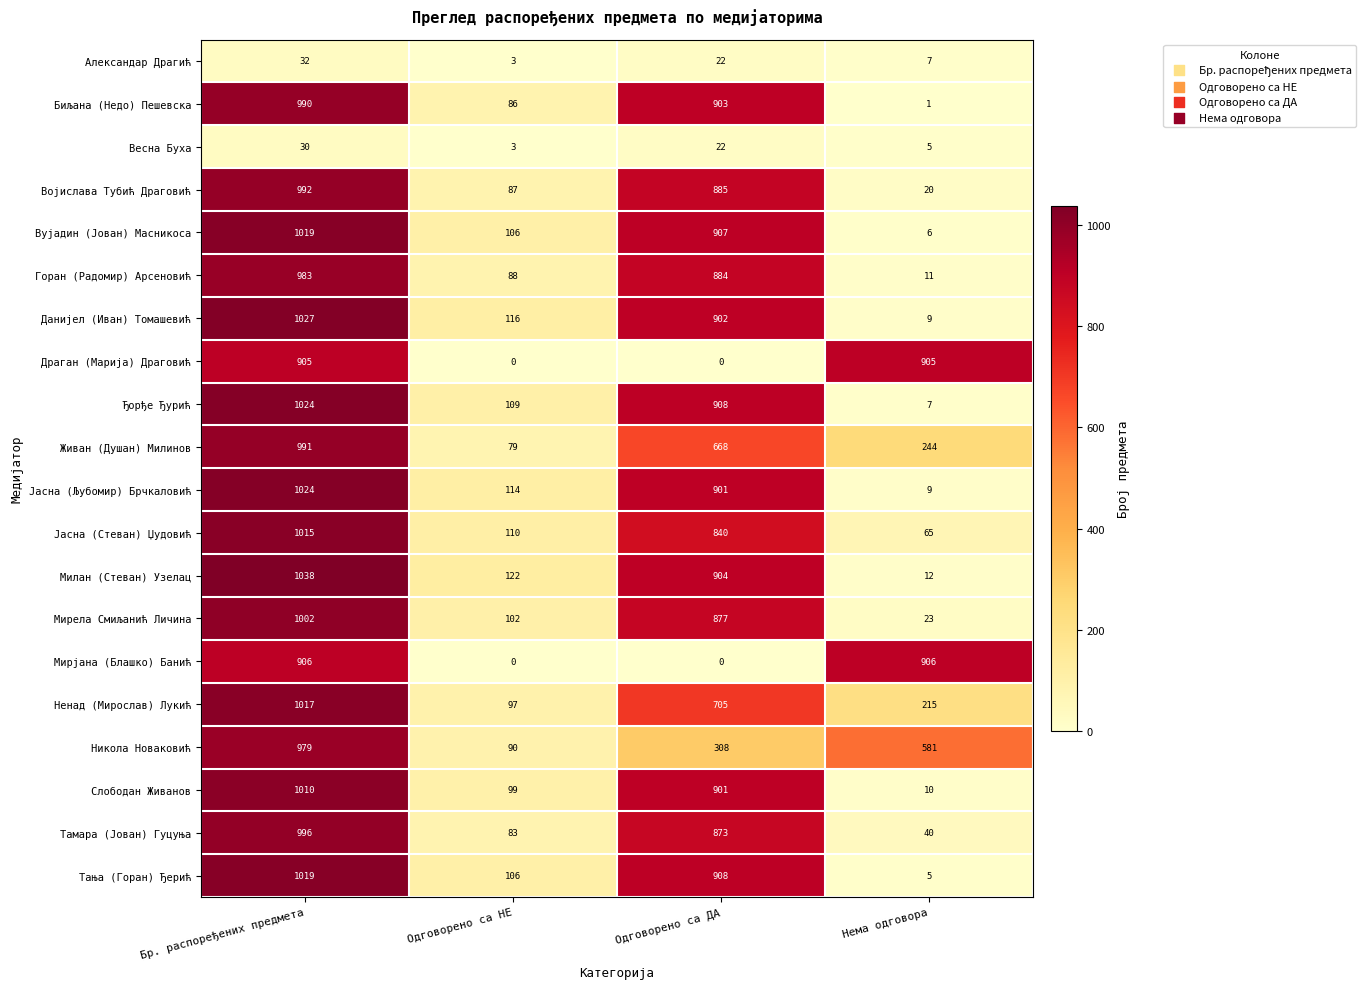

What is the sum of all Мирела Смиљанић Личина values?

2004